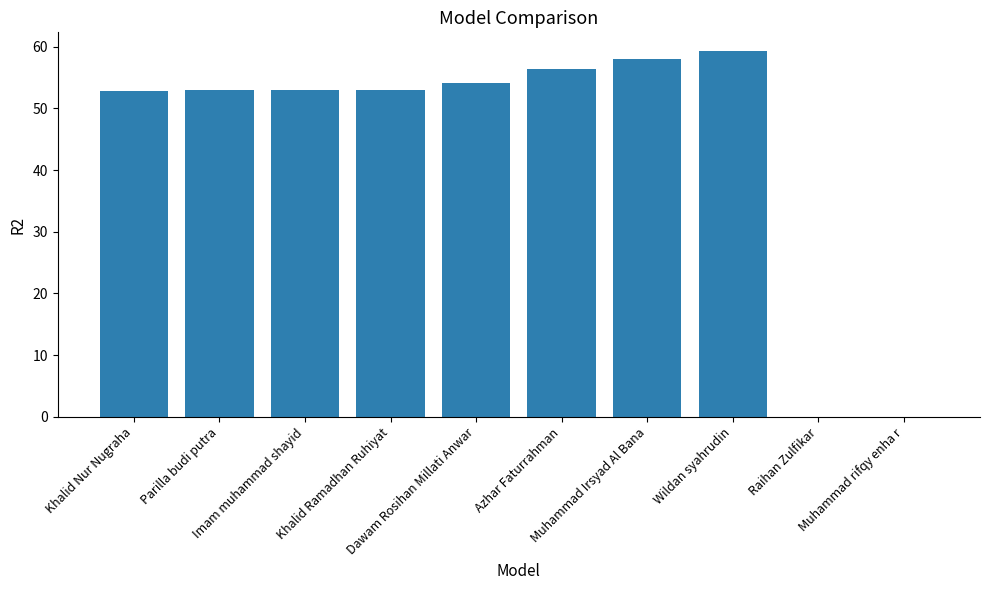

The chart shows a value of 26.4 at Wildan syahrudin. True or false?

False